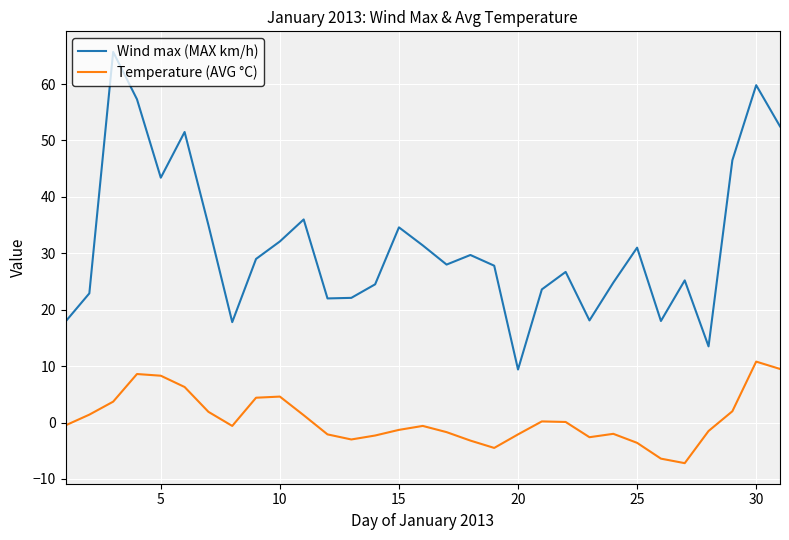

True or false: Wind max (MAX km/h) and Temperature (AVG °C) cross at least once.

False